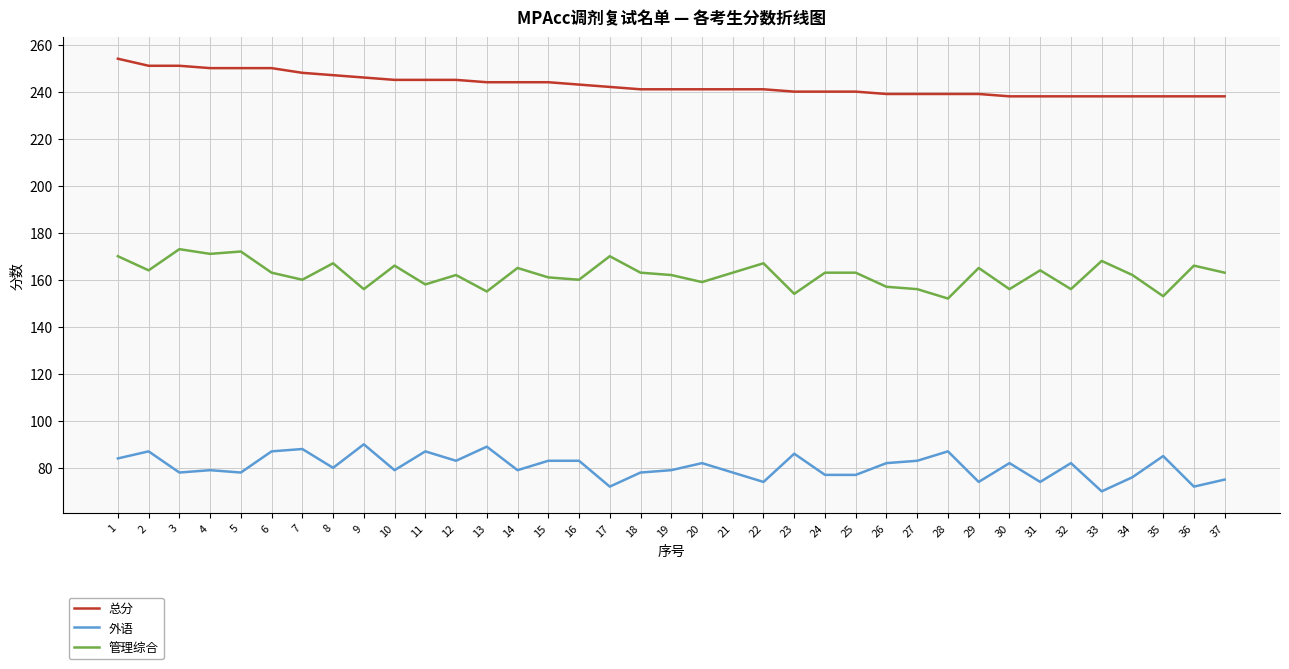

Does the chart have visible grid lines?

Yes